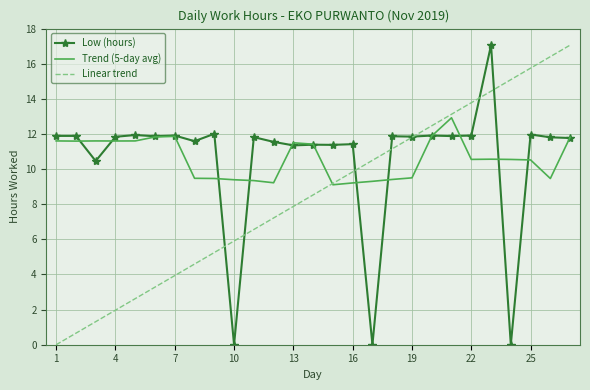

What is the maximum value shown in the chart?

17.1